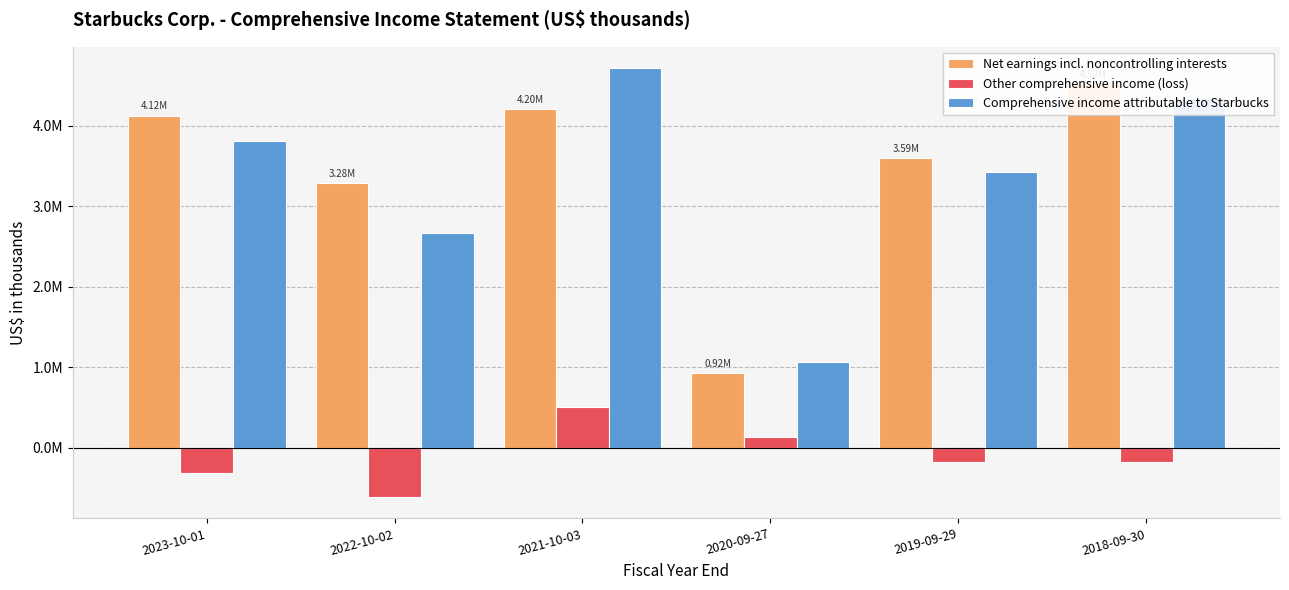

What is the total value across all series at 2019-09-29?

6847800